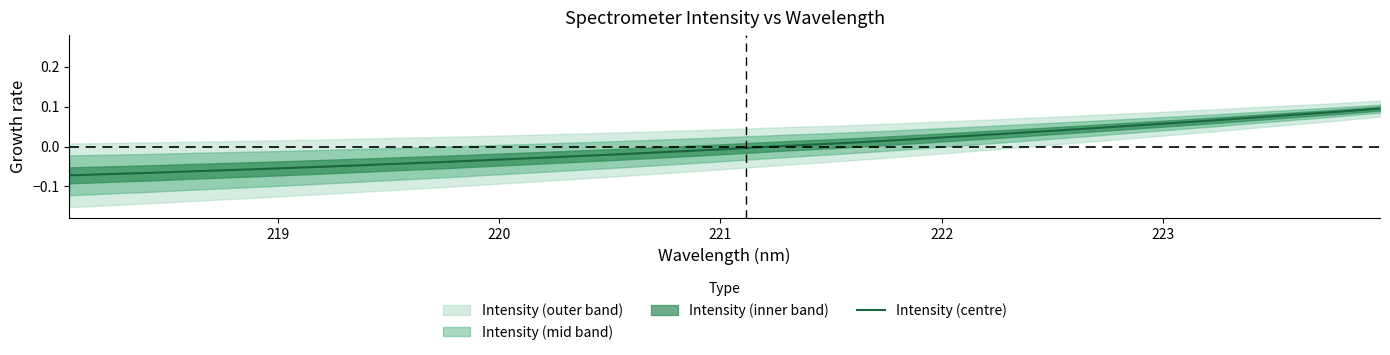

Does the chart have visible grid lines?

No